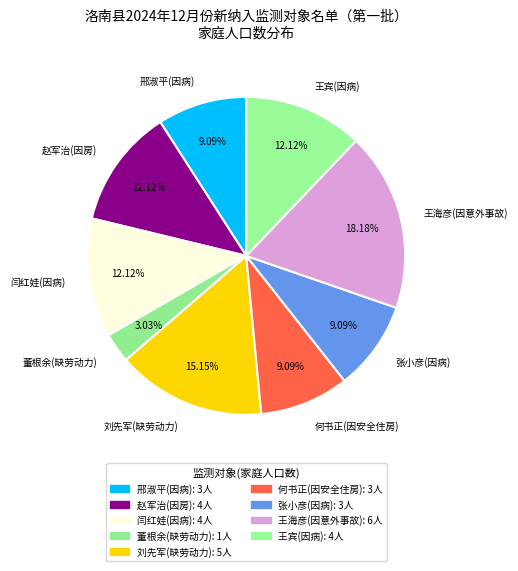

What percentage is the 张小彦(因病) slice, to the nearest percent?

9%